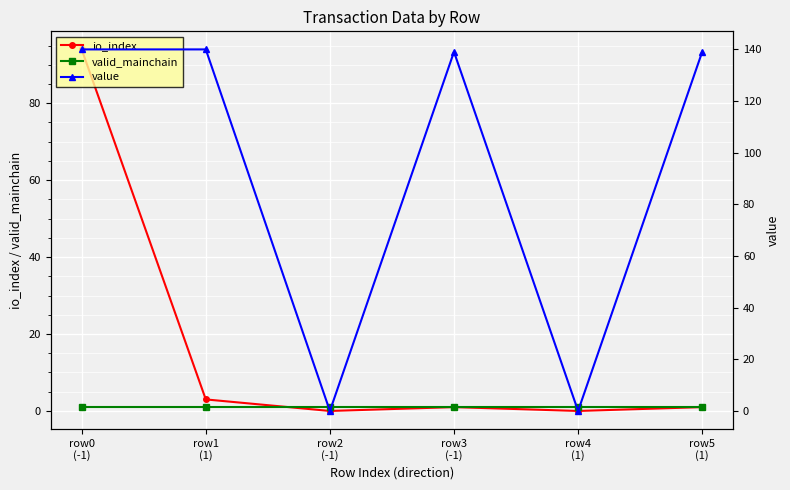

How many lines are shown in the chart?

3